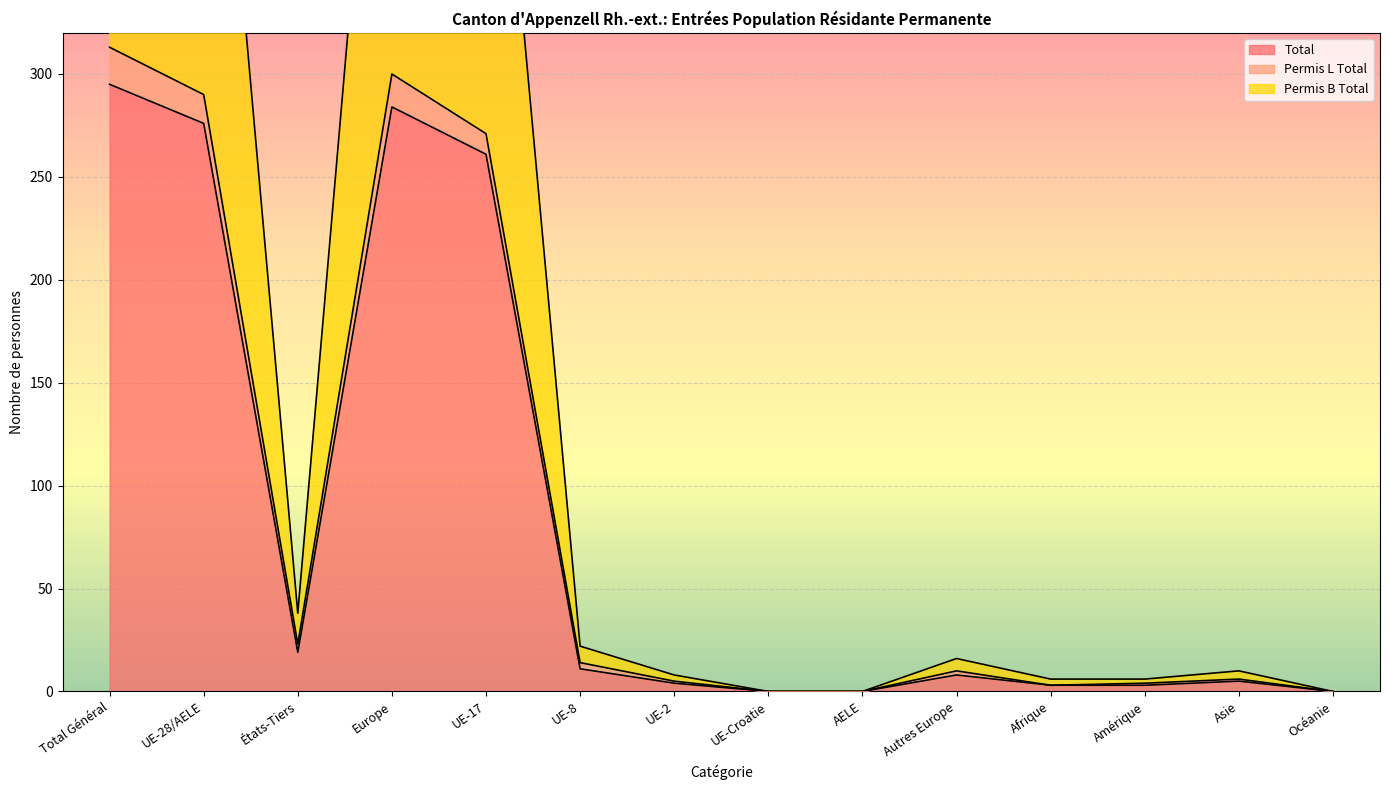

The Total series shows 295 at Total Général. True or false?

True